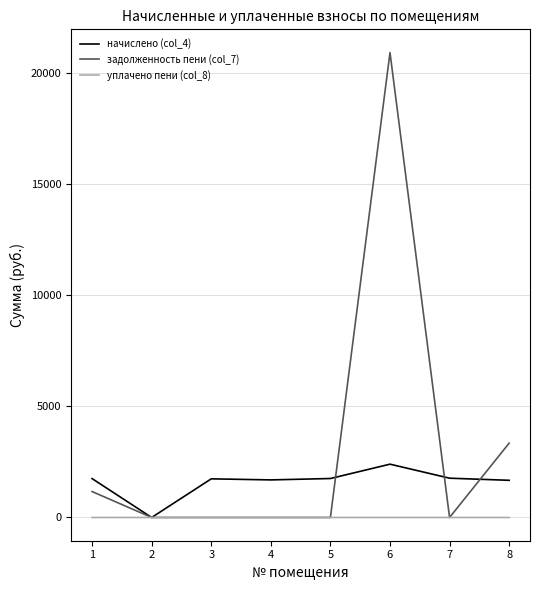

What is the average value of the задолженность пени (col_7) series?

3177.4